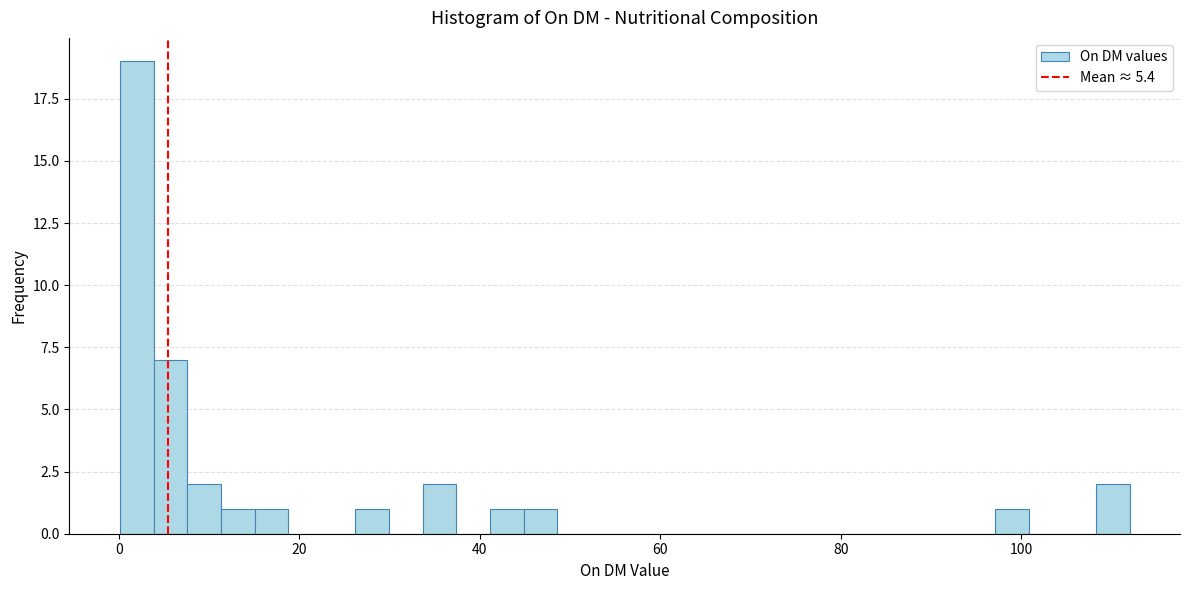

Around what value on the x-axis is the tallest bar? Give the approximate position of its centre, as read against the axis.

2